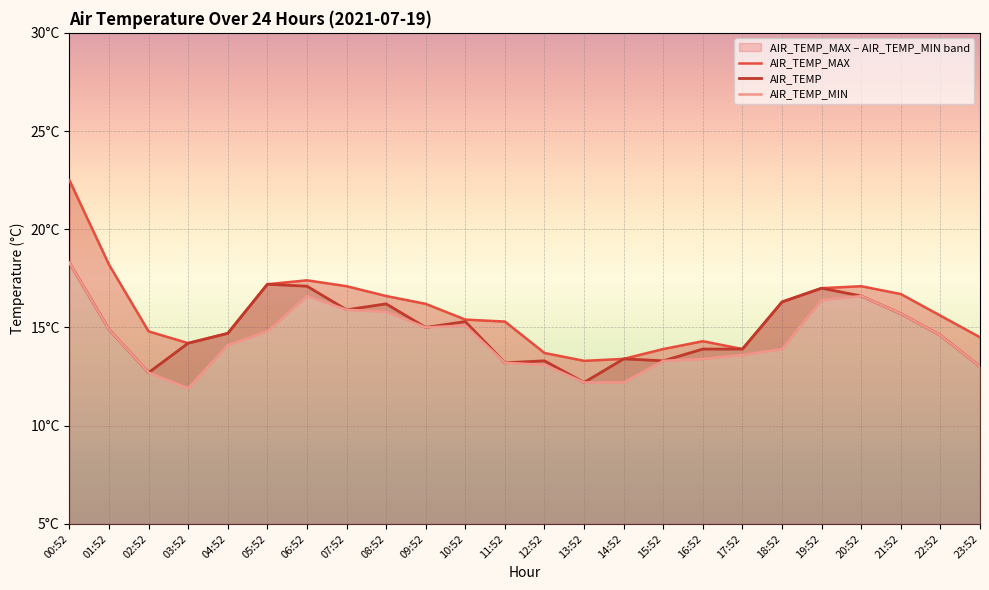

Rank the series by their maximum value, from lowest to highest.

AIR_TEMP, AIR_TEMP_MIN, AIR_TEMP_MAX